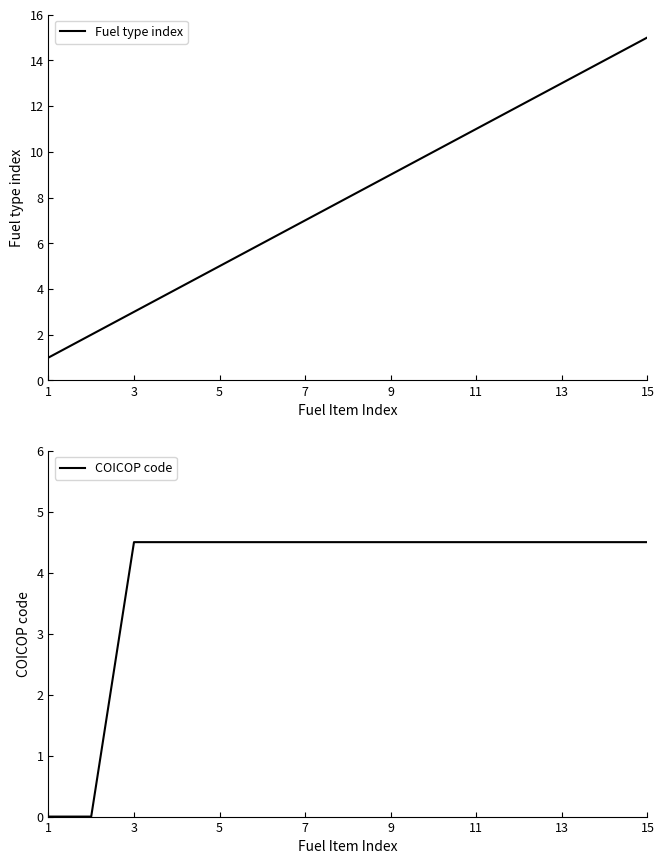

True or false: Fuel type index has a value of 13 at 13.

True